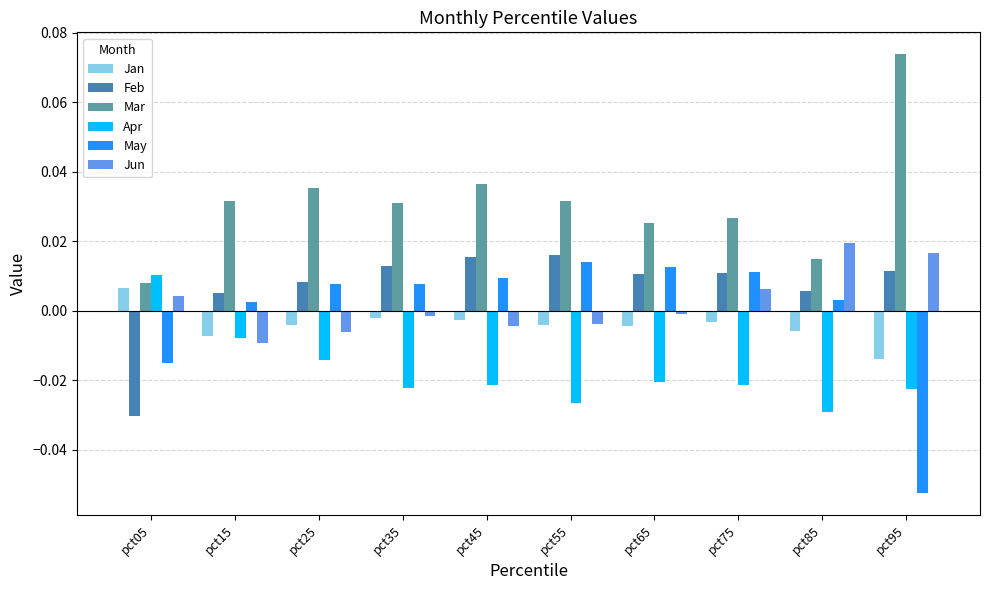

At which label does Jun reach its minimum?

pct15